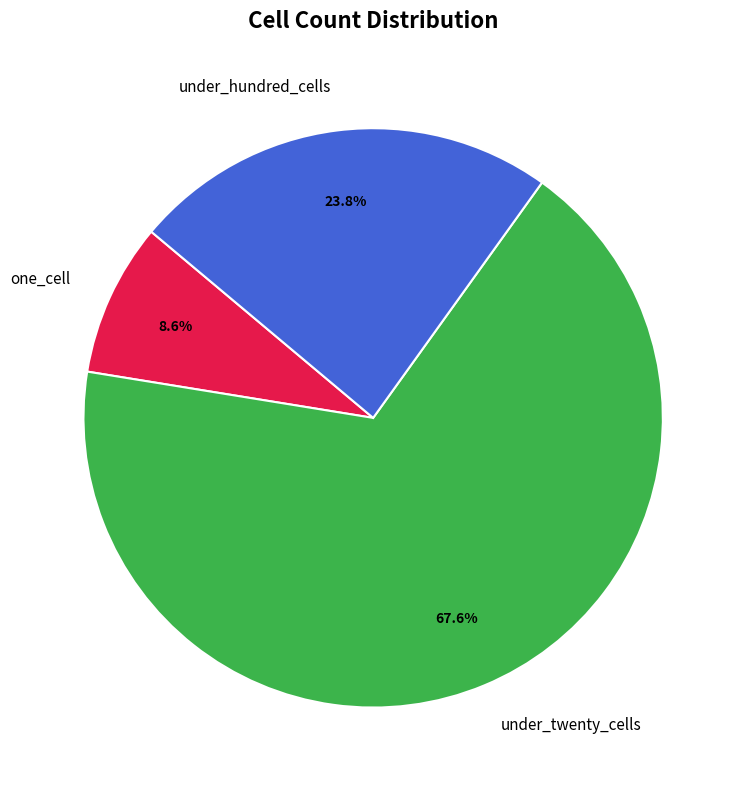

Approximately how many times larger is the value at under_hundred_cells compared to one_cell?

2.8